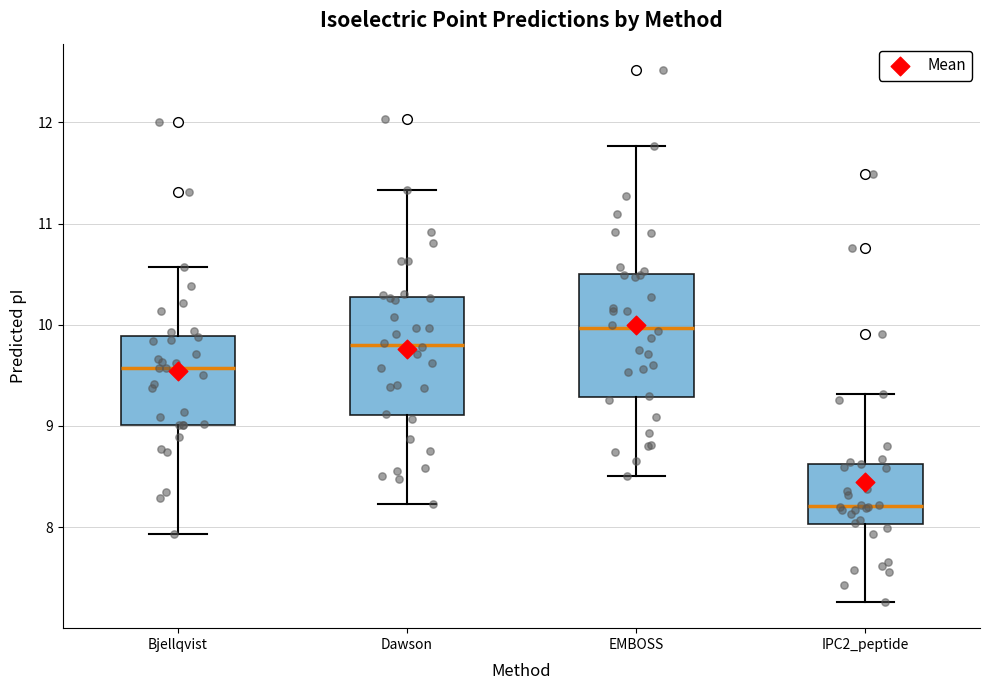

Reading left to right, read every box against the y-axis: the position of its median line, the range the box covers, and the ends of its whiskers. The values are not printed on the chart, so give them approximately, as read against the axis.

Bjellqvist: median 9.6, box 9.0 to 9.9, whiskers 7.9 to 10.6
Dawson: median 9.8, box 9.1 to 10.3, whiskers 8.2 to 11.3
EMBOSS: median 10.0, box 9.3 to 10.5, whiskers 8.5 to 11.8
IPC2_peptide: median 8.2, box 8.0 to 8.6, whiskers 7.3 to 9.3